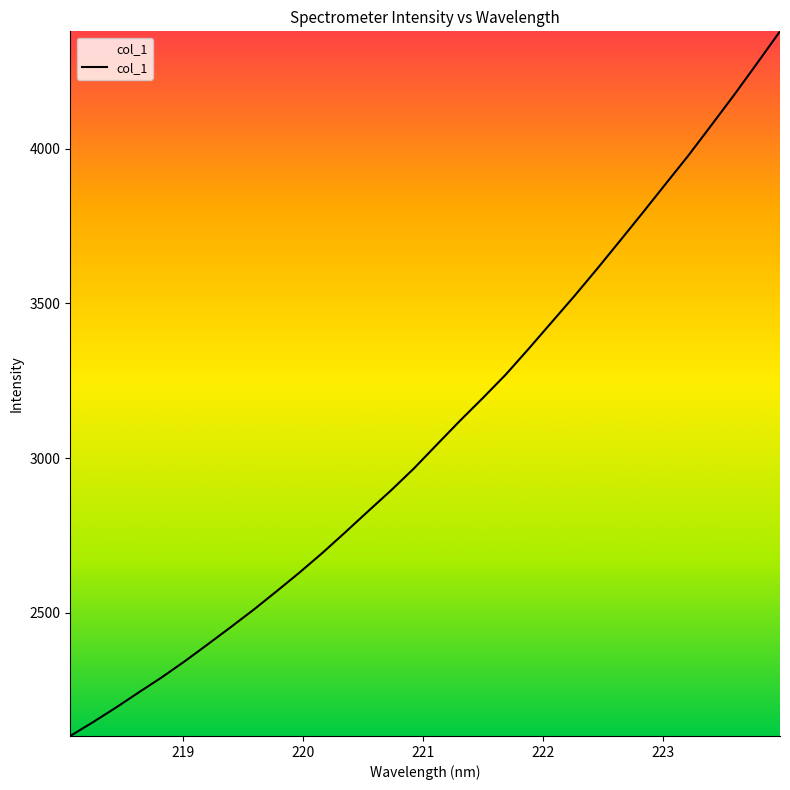

What is the smallest value displayed?

2102.0